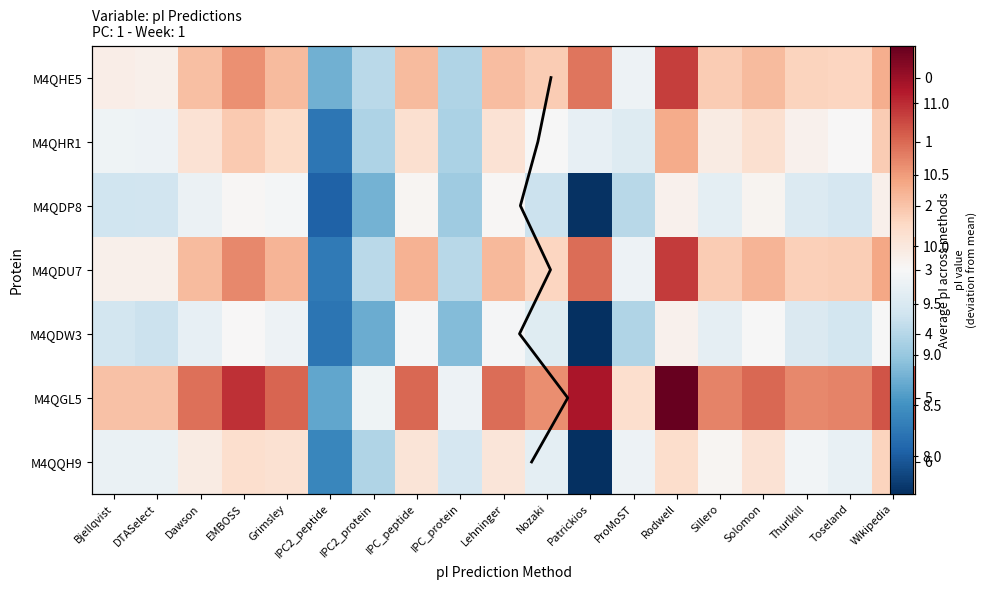

Is it true that tr|M4QQH9|M4QQH9_9CAUD equals 6.0 at Toseland?

False